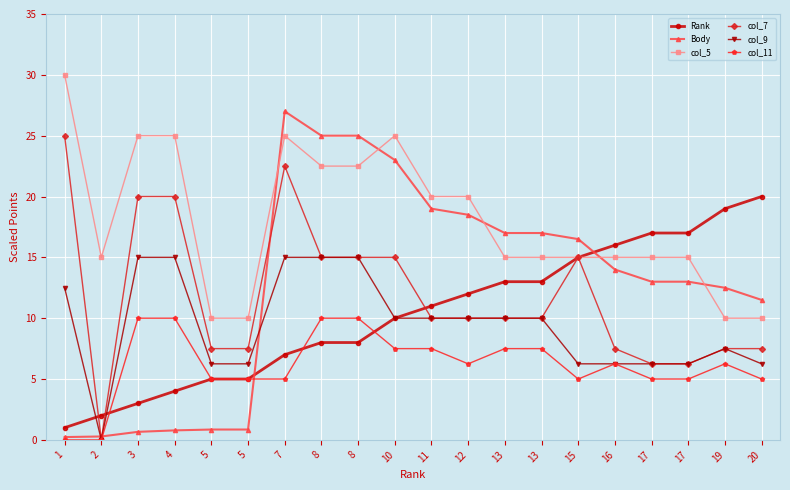

How many lines are shown in the chart?

6